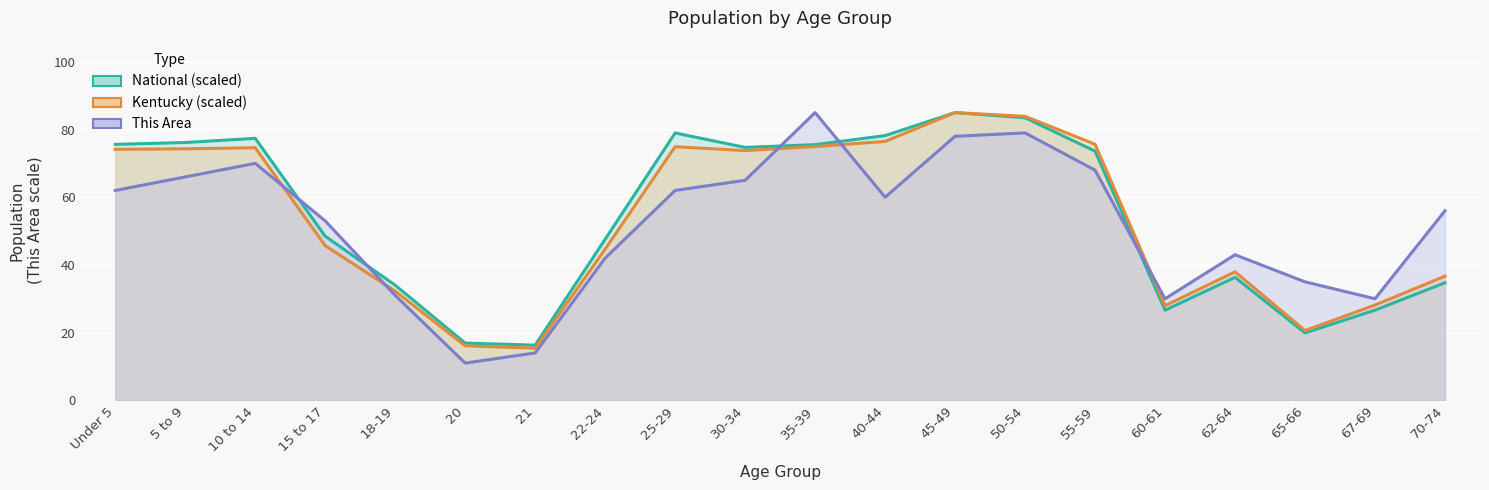

At which category does the chart reach its minimum across all series?

20